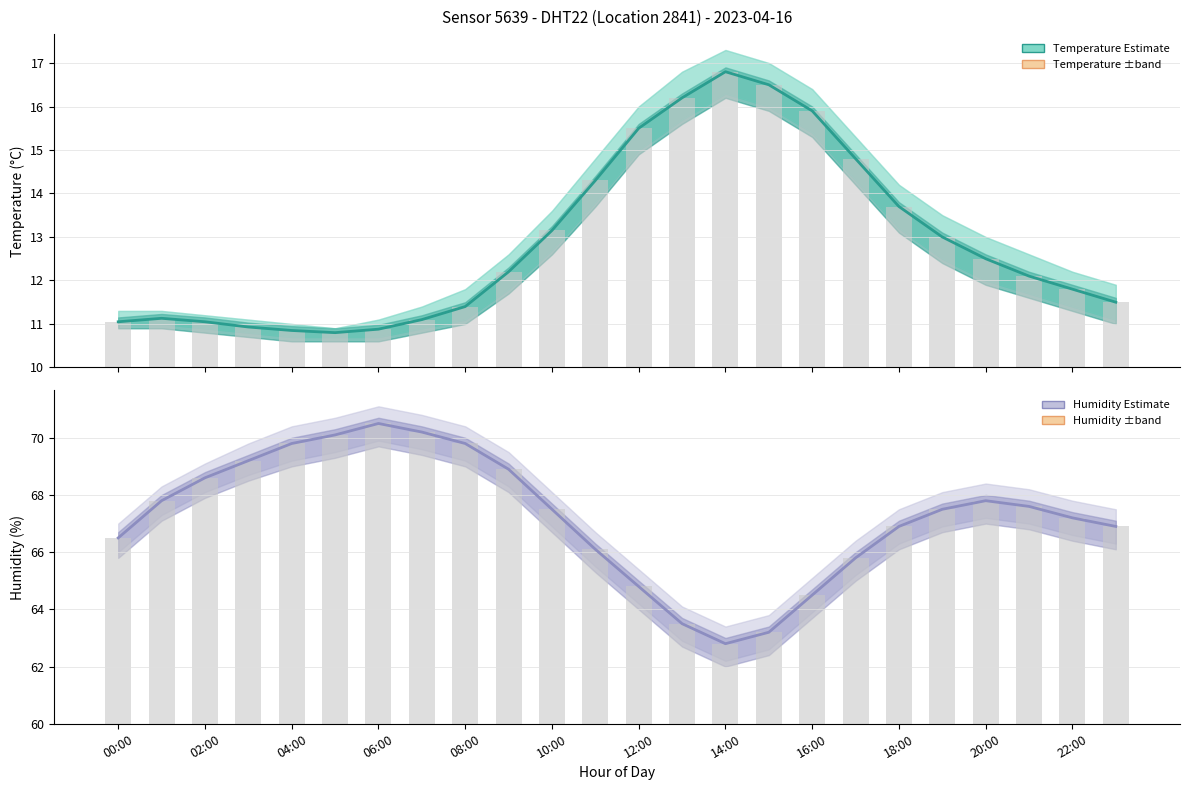

What is the total value across all series at 20:00?

80.3